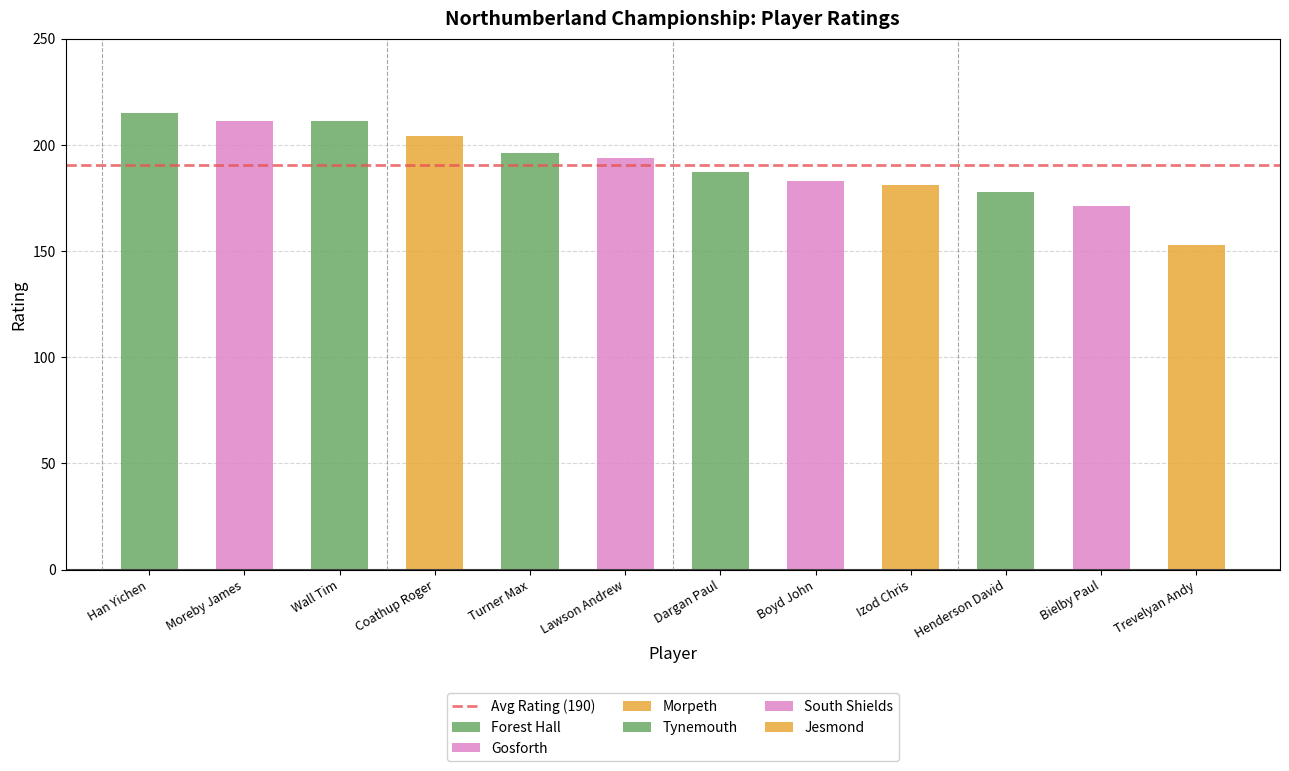

What is the label of the 12th bar from the right?

Han Yichen